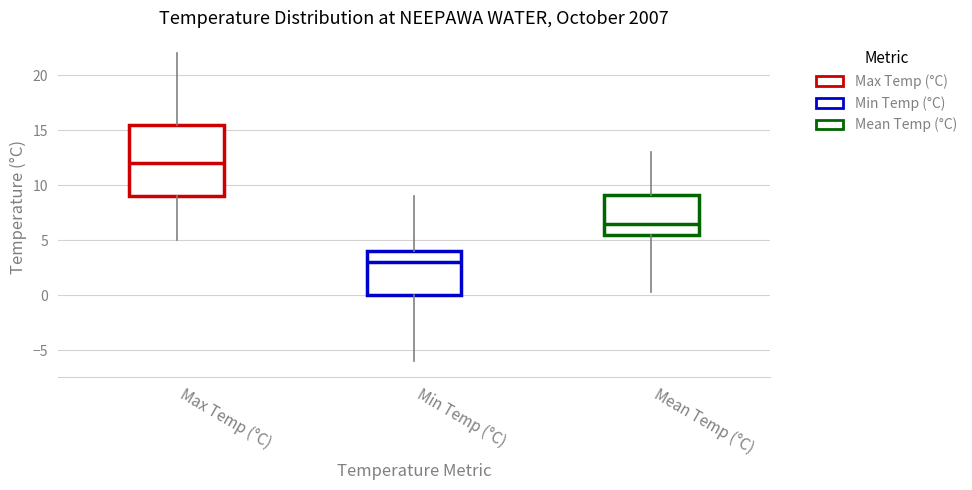

Reading left to right, read every box against the y-axis: the position of its median line, the range the box covers, and the ends of its whiskers. The values are not printed on the chart, so give them approximately, as read against the axis.

Max Temp (°C): median 12.0, box 9.0 to 15.5, whiskers 5.0 to 22.0
Min Temp (°C): median 3.0, box 0.0 to 4.0, whiskers -6.0 to 9.0
Mean Temp (°C): median 6.5, box 5.5 to 9.0, whiskers 0.5 to 13.0